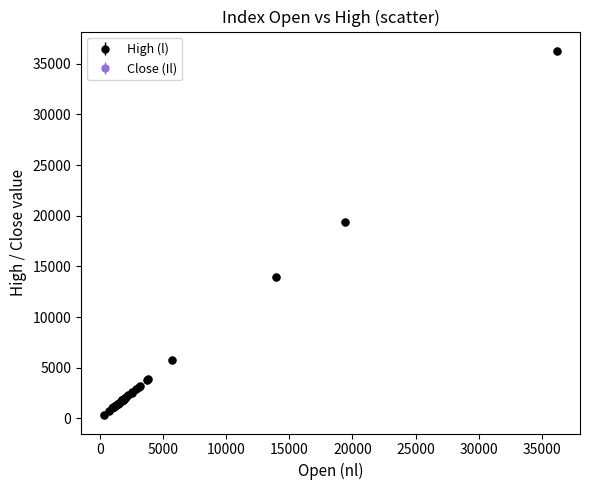

At how many categories does at least one series exceed 8561?

3